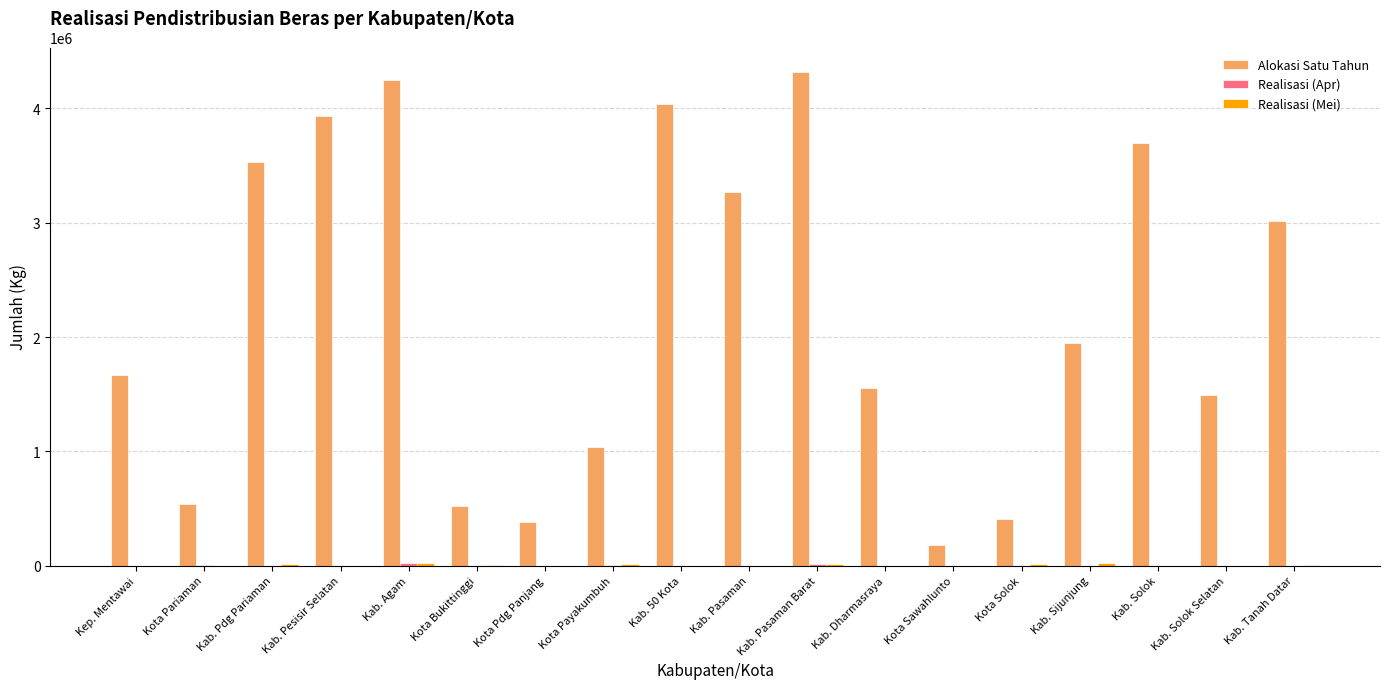

Is it true that Alokasi Satu Tahun equals 3271320 at Kab. Pasaman?

True